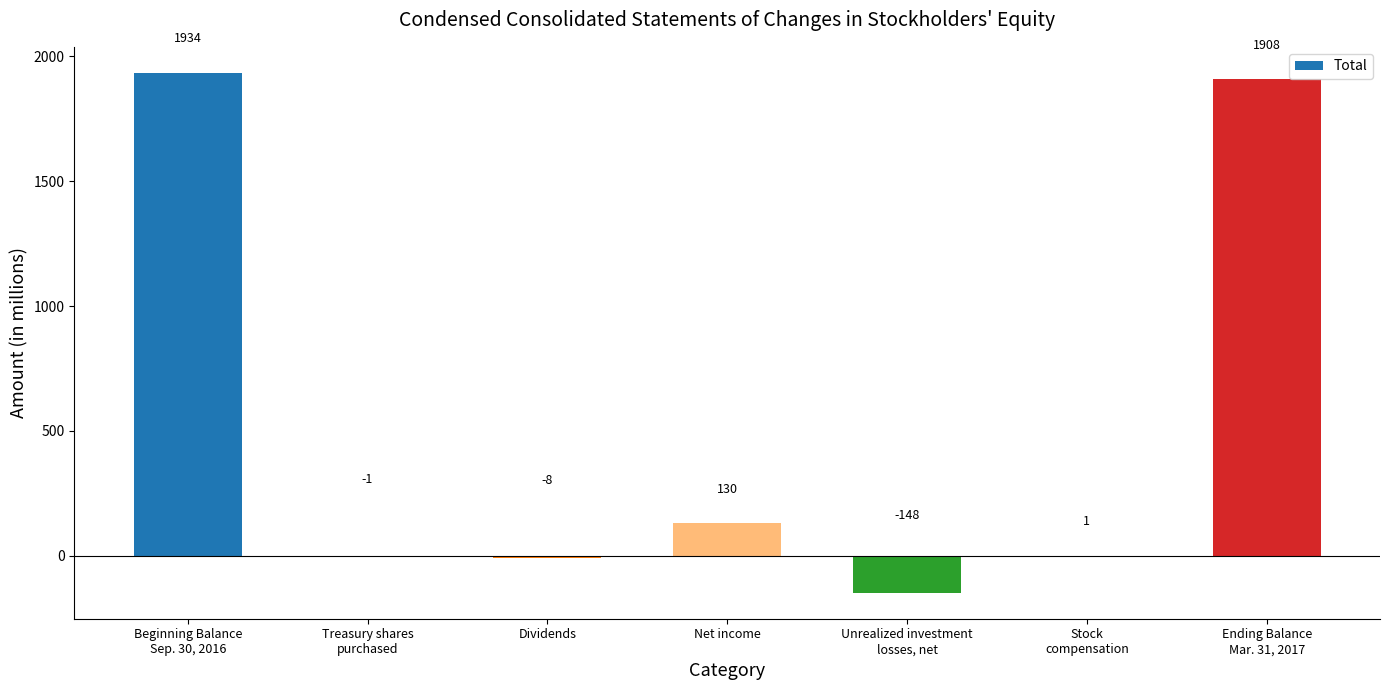

Where is the data nearest to the value 893?

Net income